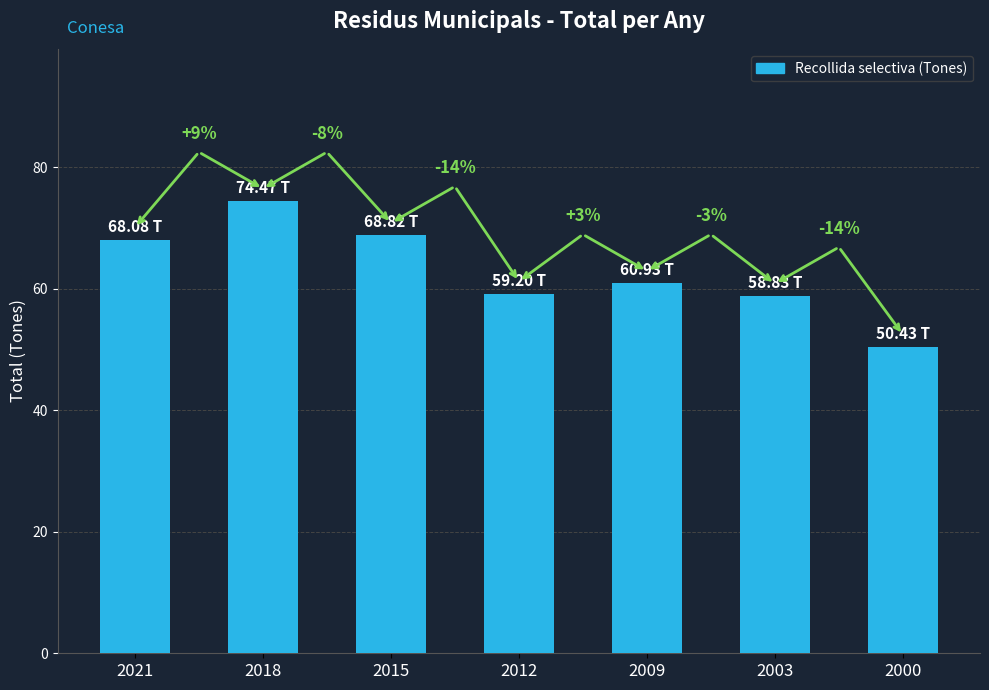

What is the difference between the maximum and second lowest values?

15.6